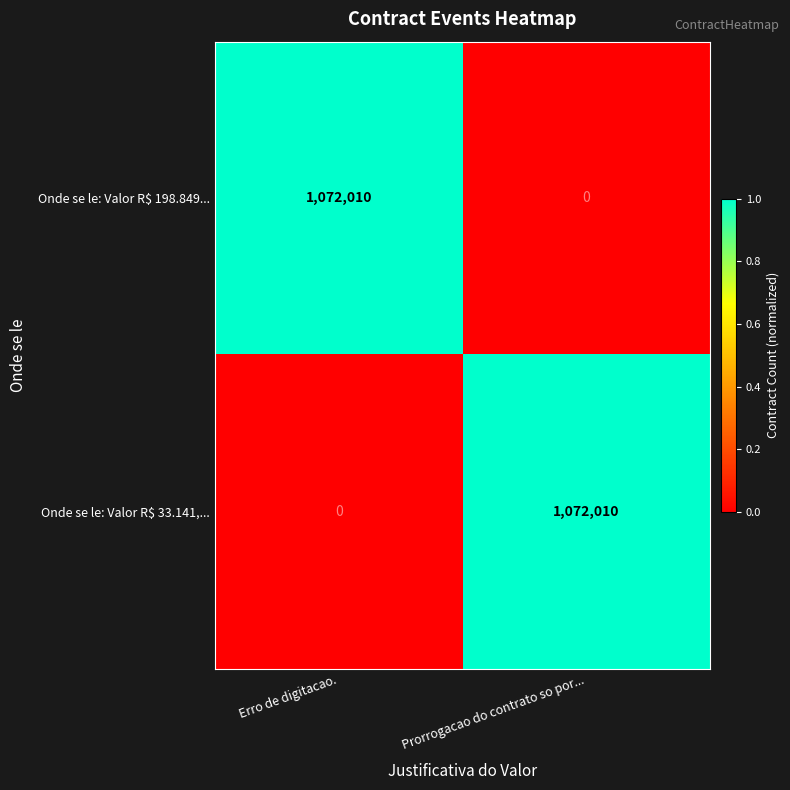

Count the number of data series in this chart.

2